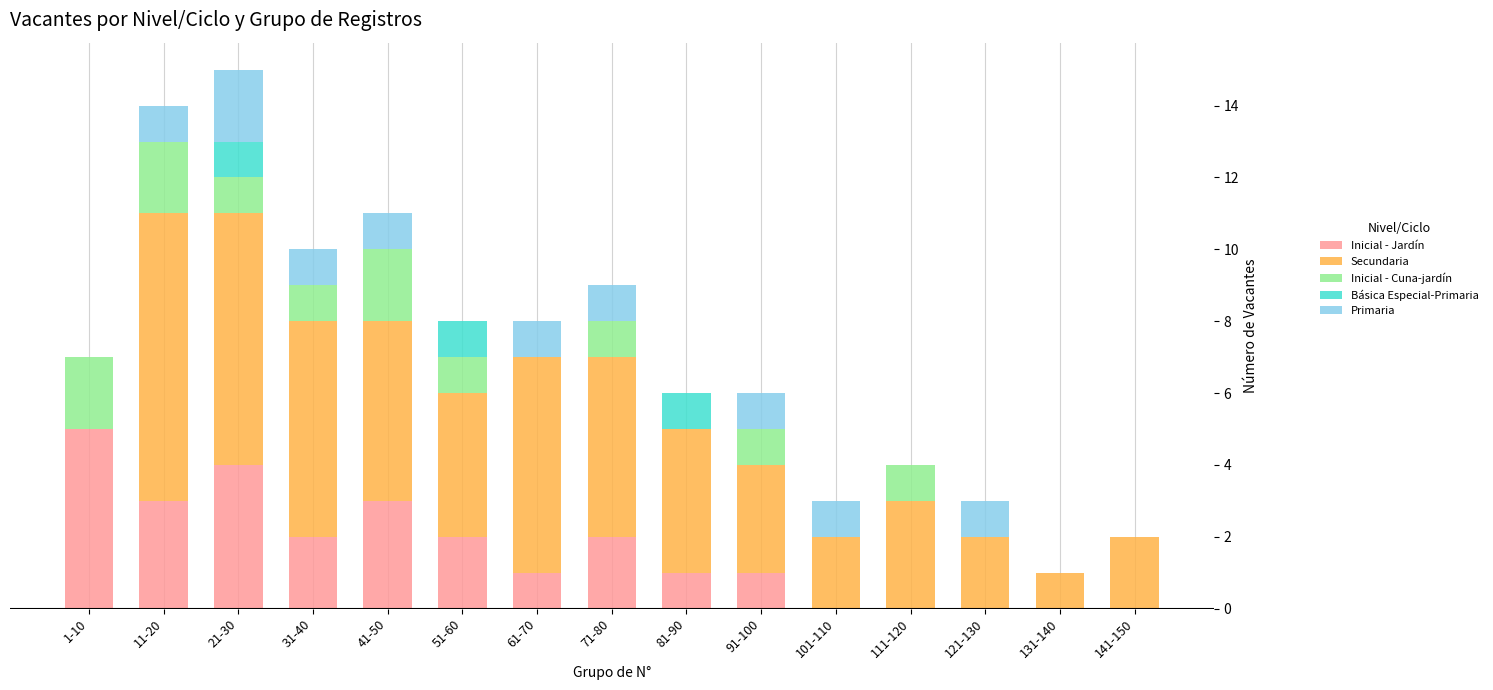

Which category has the highest value in the Inicial - Jardín series?

1-10